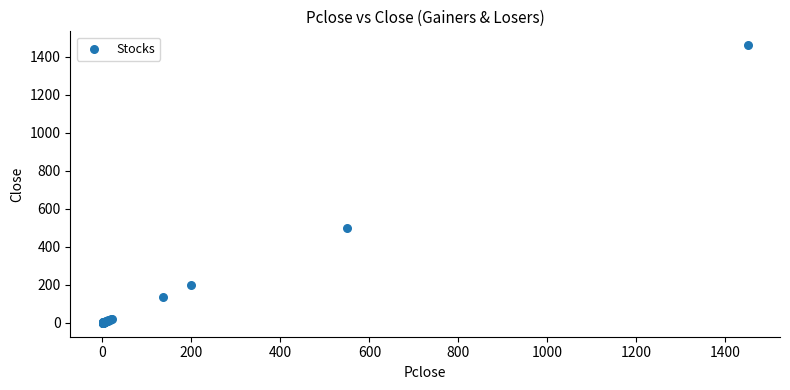

What Y value in the scatter plot is closest to 730?

500.0